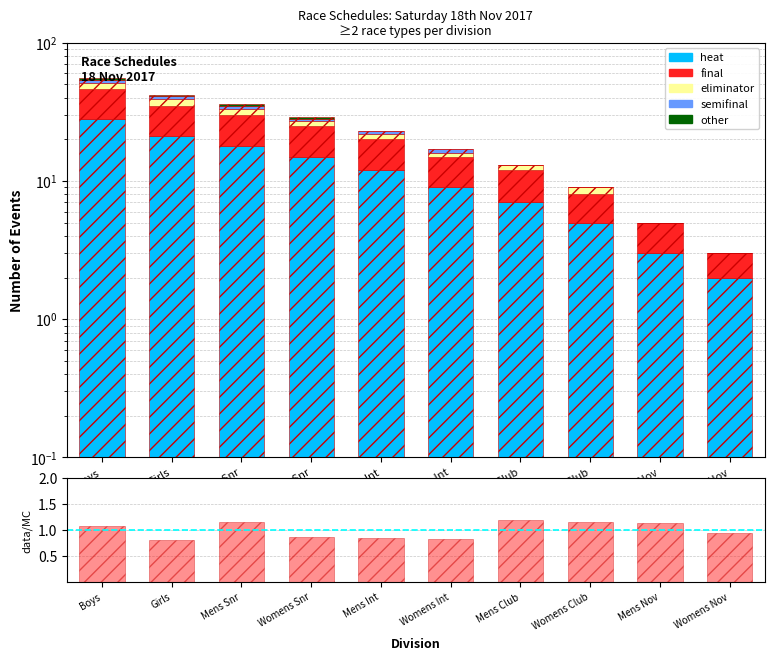

Is it true that data/MC equals 1.2 at Mens Int?

False